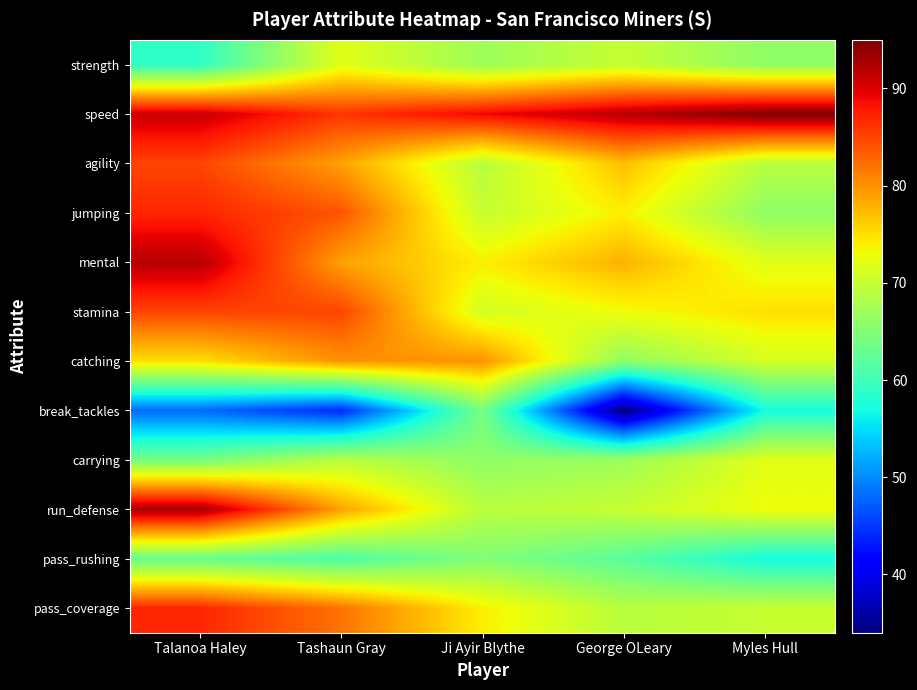

At which category is the sum across all series the highest?

Talanoa Haley